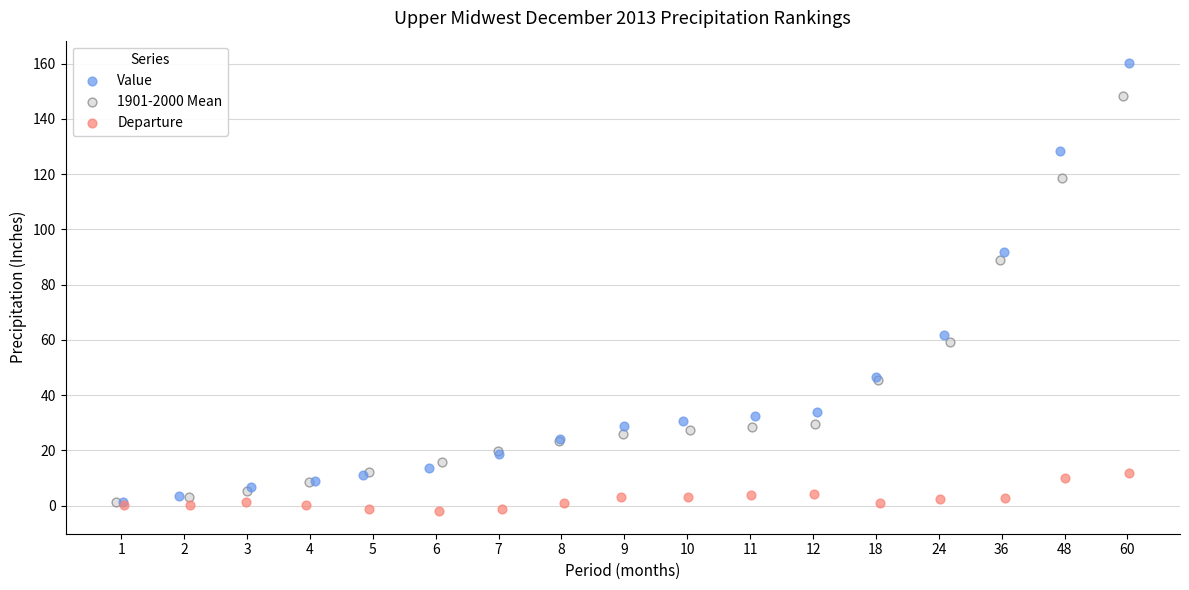

Which series contains the highest Y value?

Value